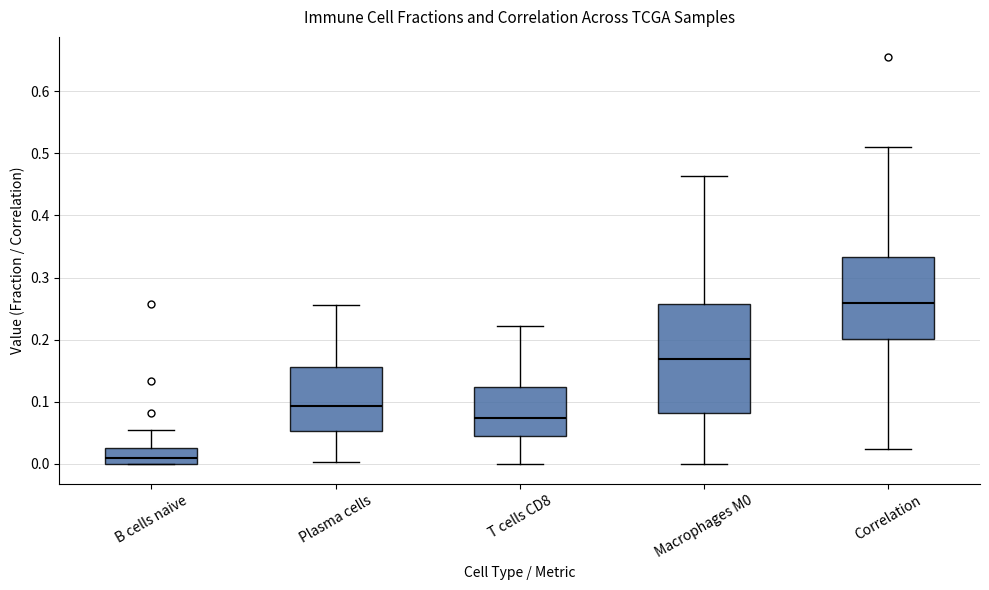

Where does the lower whisker of the box for Plasma cells end on the y-axis? The values are not printed on the chart, so give them approximately, as read against the axis.

0.00